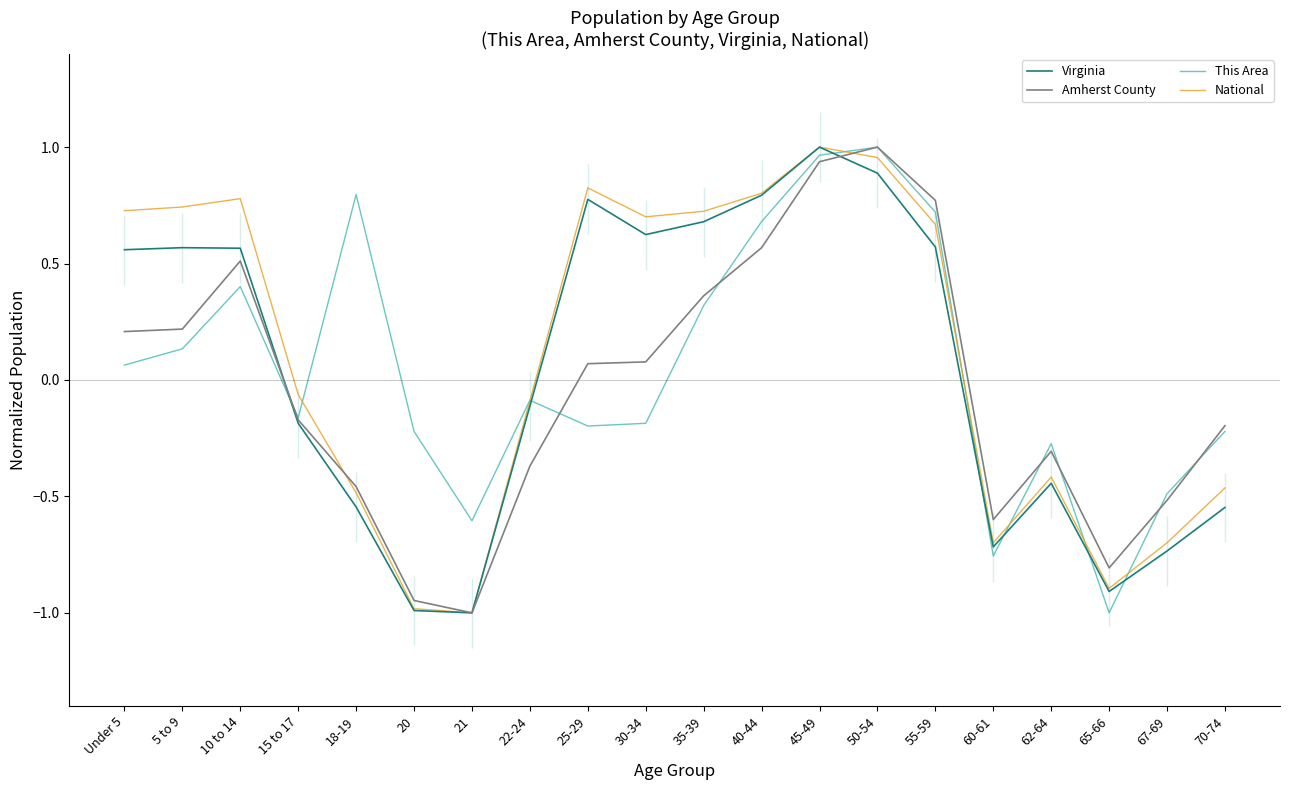

What position from the right is 65-66?

3